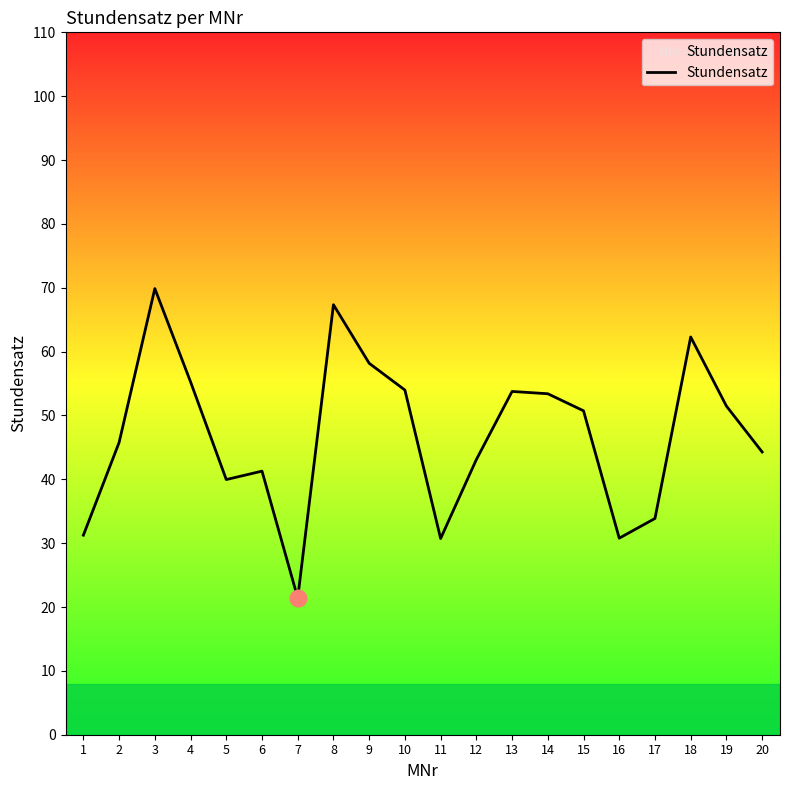

Which label corresponds to the largest value in the chart?

3